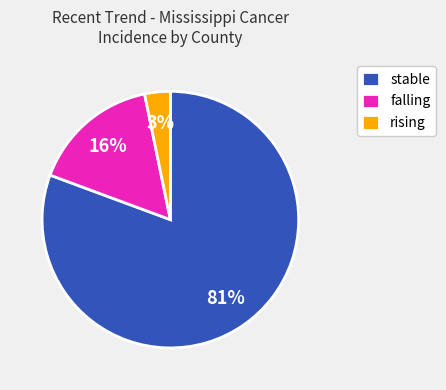

To the nearest percent, what is the average slice percentage?

33%